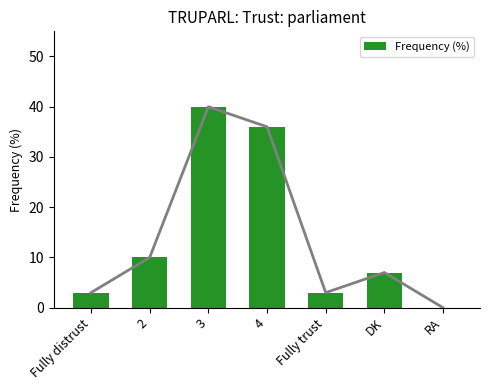

What is the average value?

14